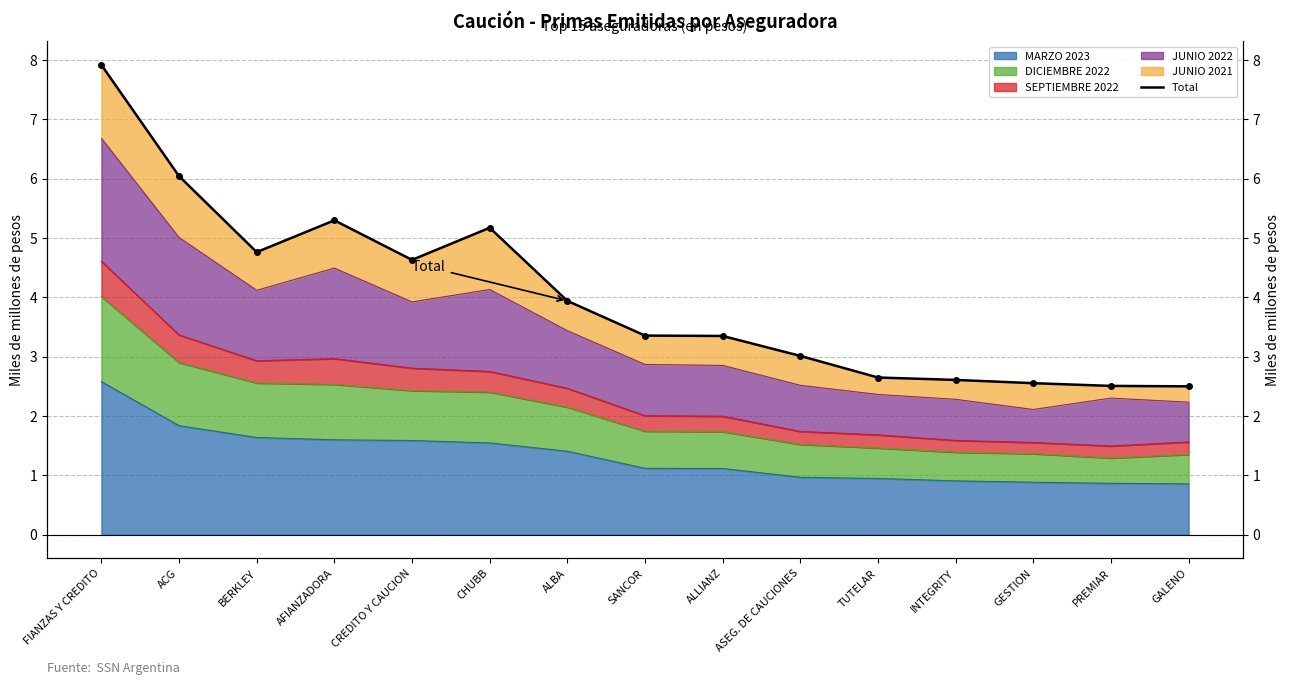

What is the value of the 13th point from the left?

2.6